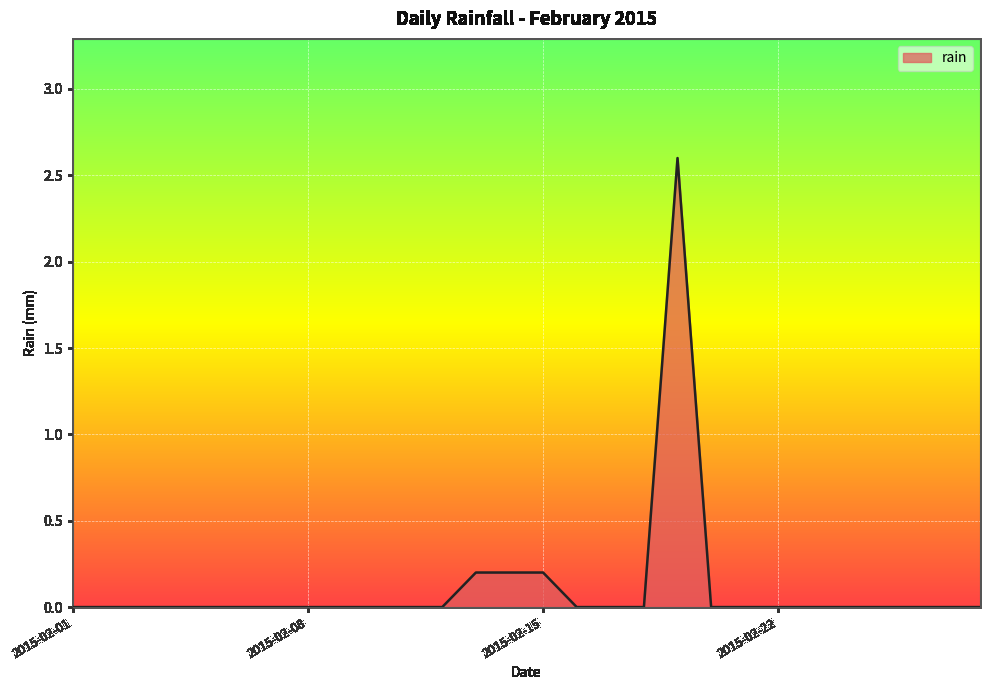

What is the difference between the maximum and minimum values?

2.6